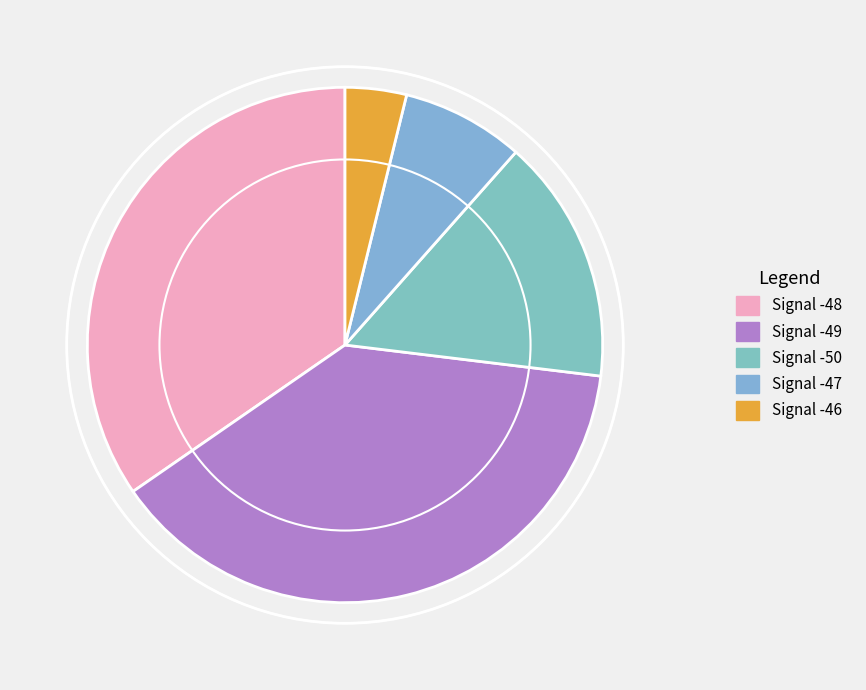

Does any single category account for the majority?

No